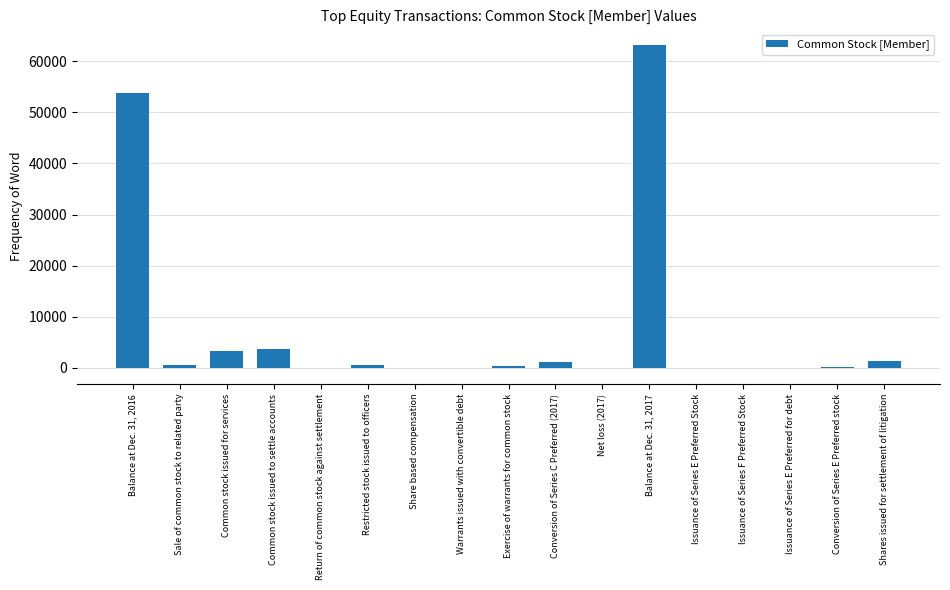

How many distinct data groups are displayed?

1